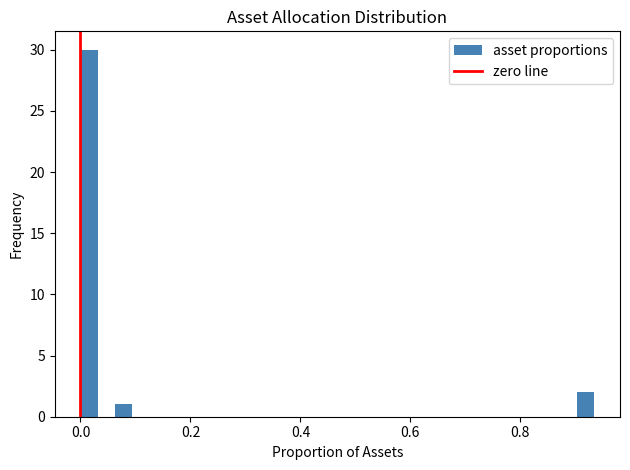

Around what value on the x-axis is the tallest bar? Give the approximate position of its centre, as read against the axis.

0.02